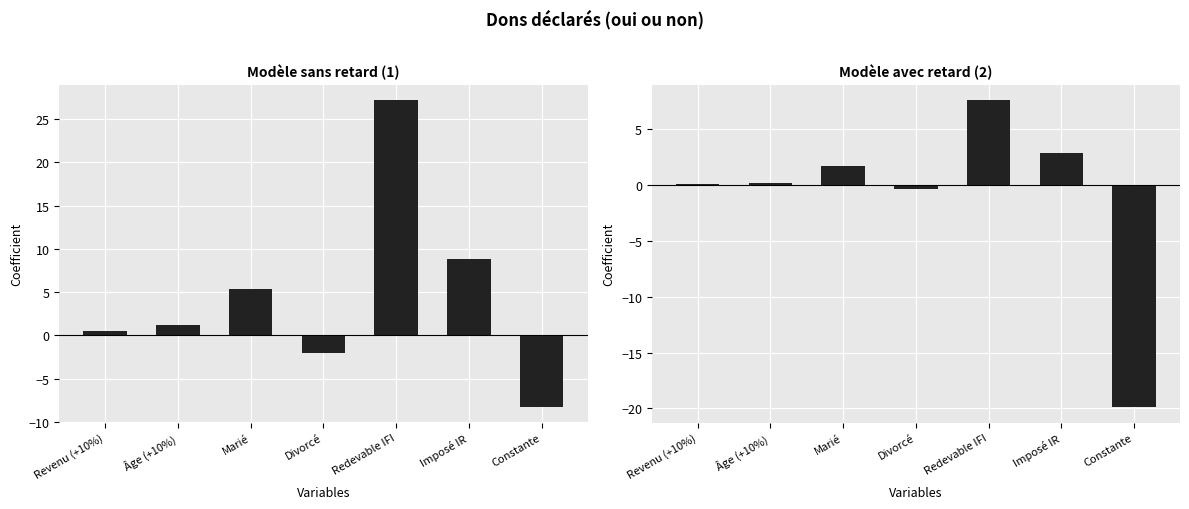

What is the average value of the Modèle sans retard (1) series?

4.7